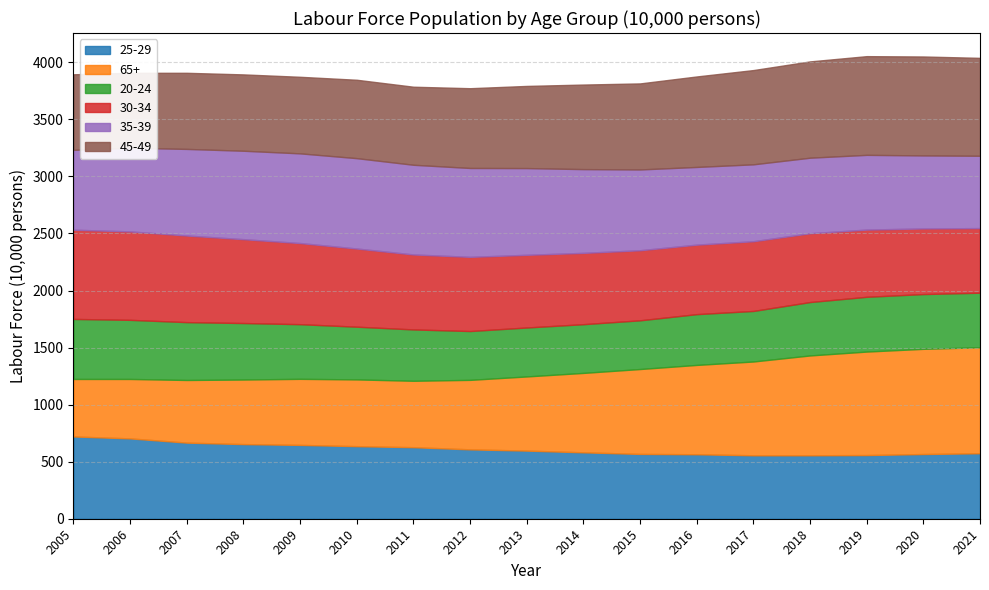

At which category is the sum across all series the highest?

2019